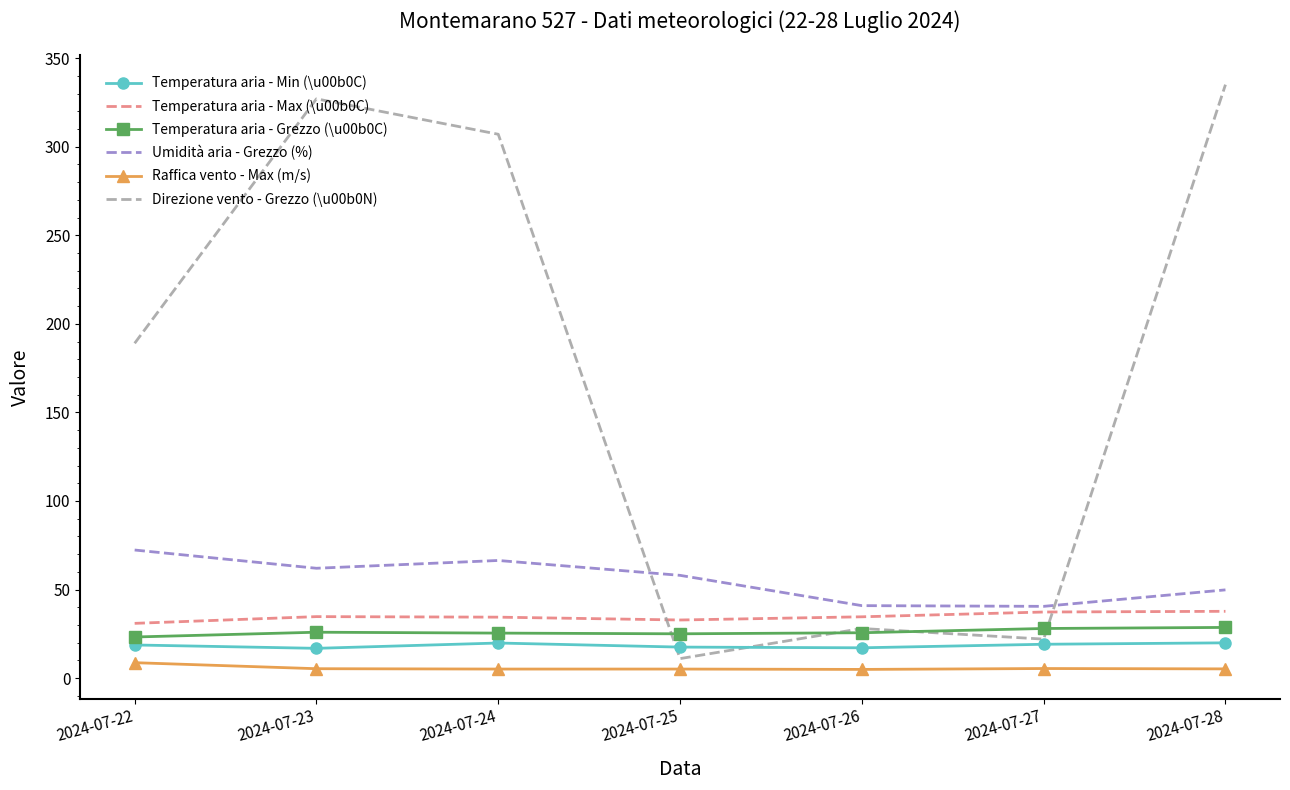

True or false: Raffica vento - Max (m/s) and Temperatura aria - Grezzo (\u00b0C) cross at least once.

False